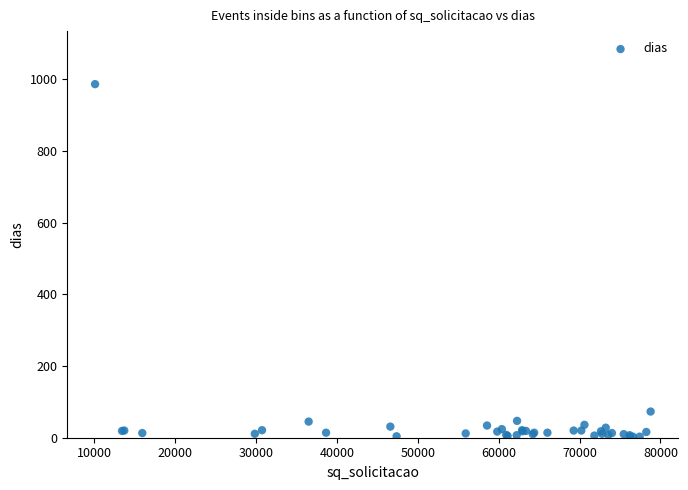

What Y value in the scatter plot is closest to 494?

73